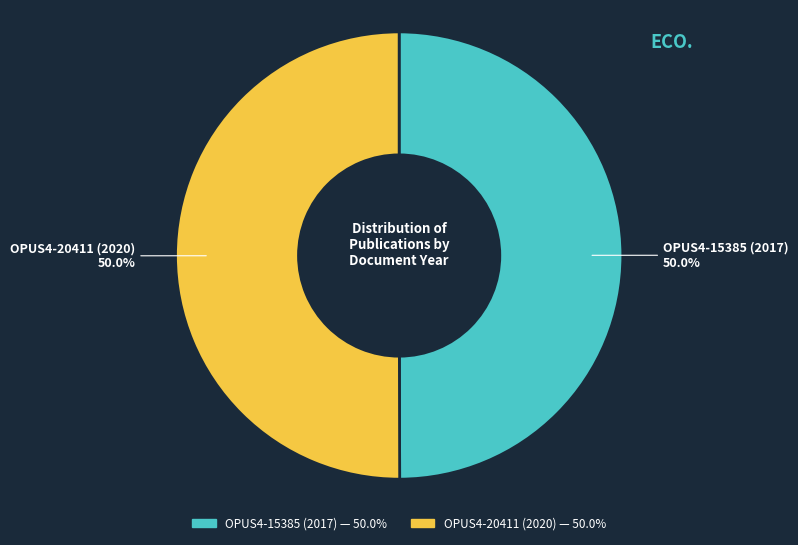

Approximately how many times larger is the value at OPUS4-20411 (2020) compared to OPUS4-15385 (2017)?

1.0